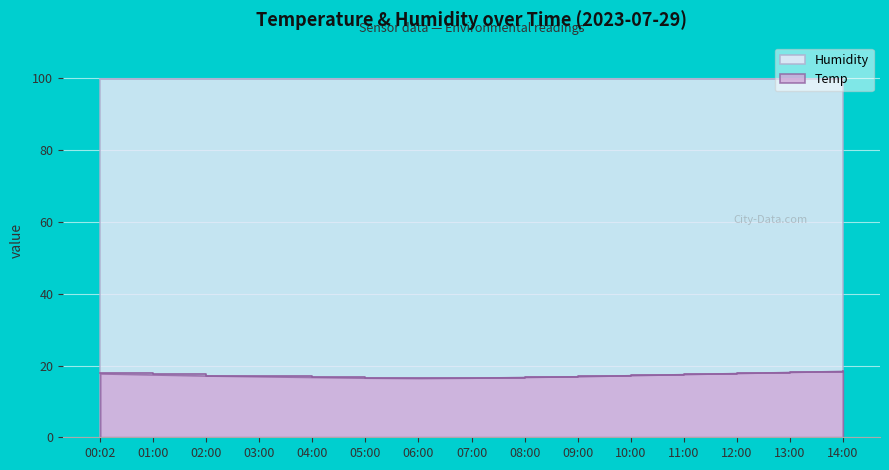

What is the difference between the second highest and second lowest values?

1.6